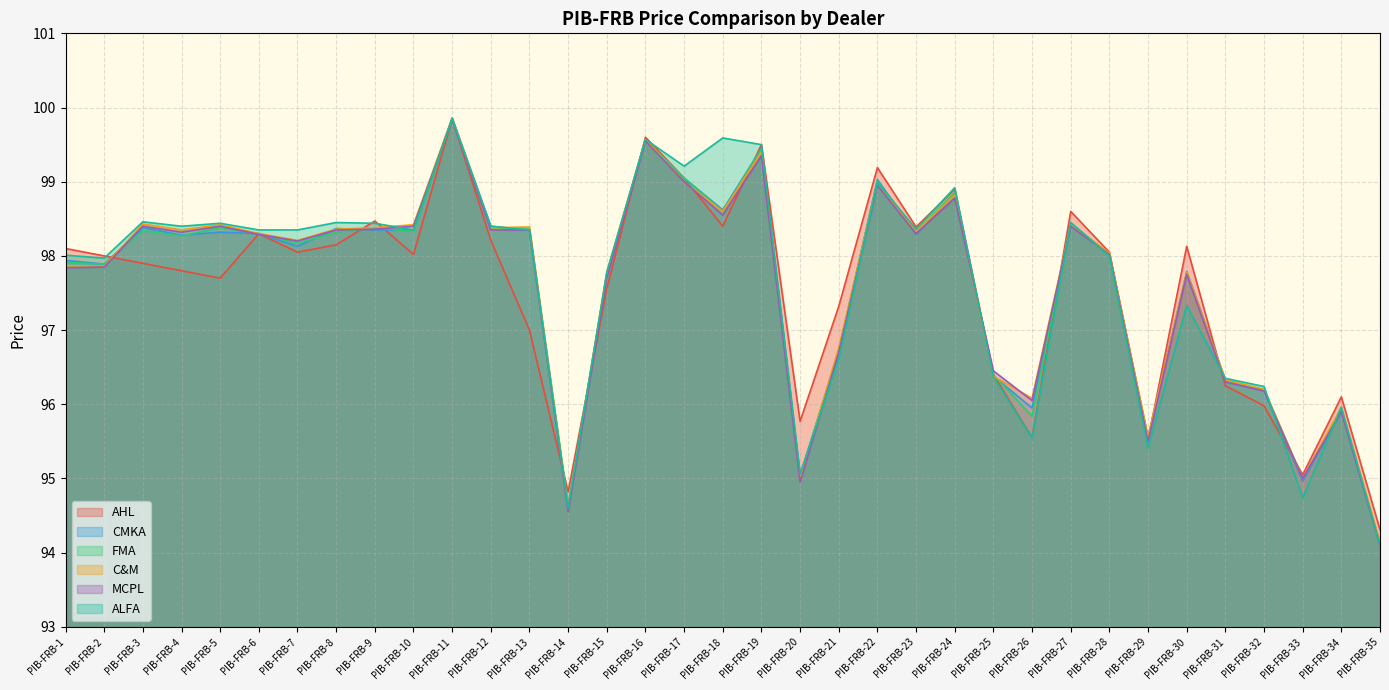

What is the maximum value for AHL?

99.8